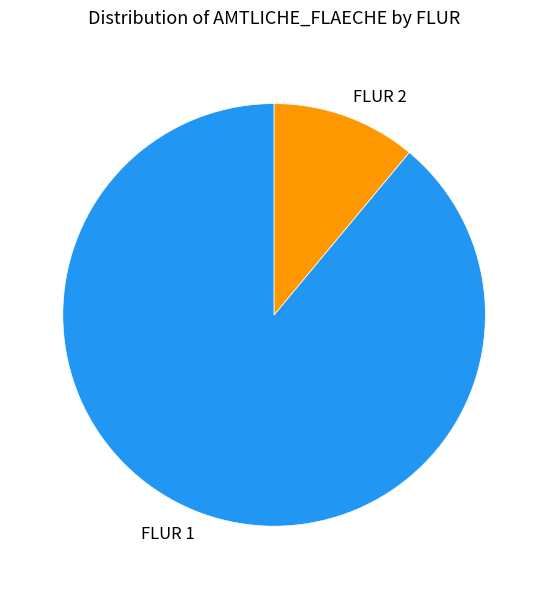

True or false: FLUR 2 accounts for 11% of the total.

True